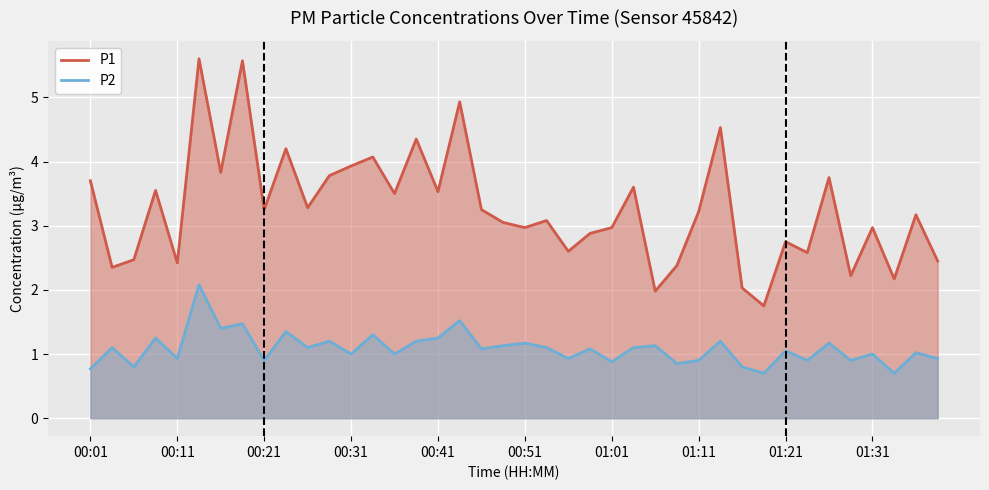

At how many categories does at least one series exceed 2?

38